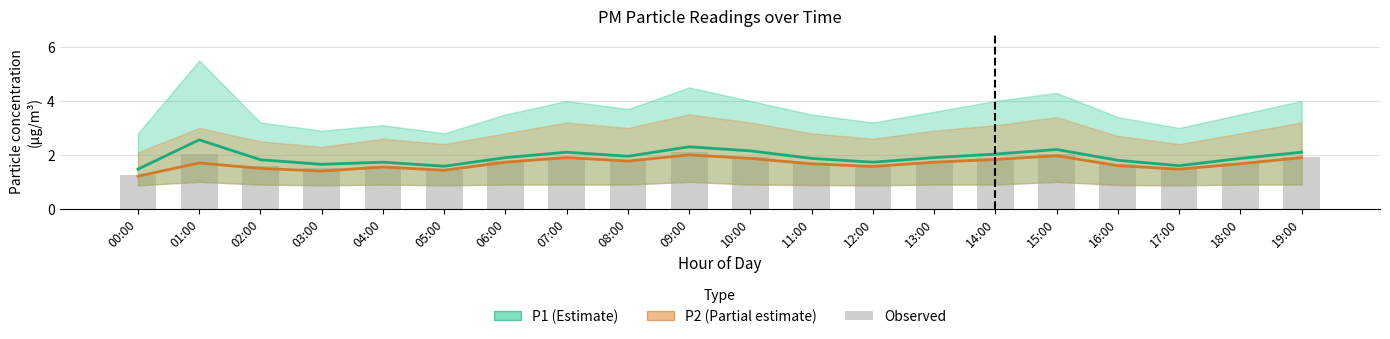

Which series changed the most between 04:00 and 19:00?

P1